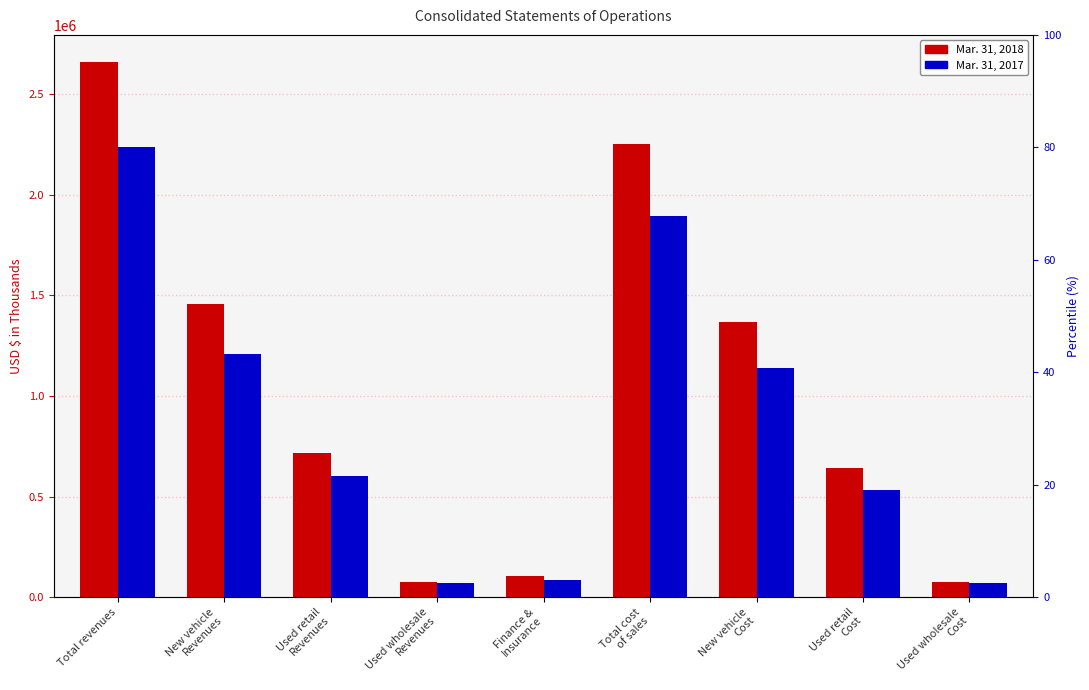

What are all the series names shown in the legend?

Mar. 31, 2018, Mar. 31, 2017